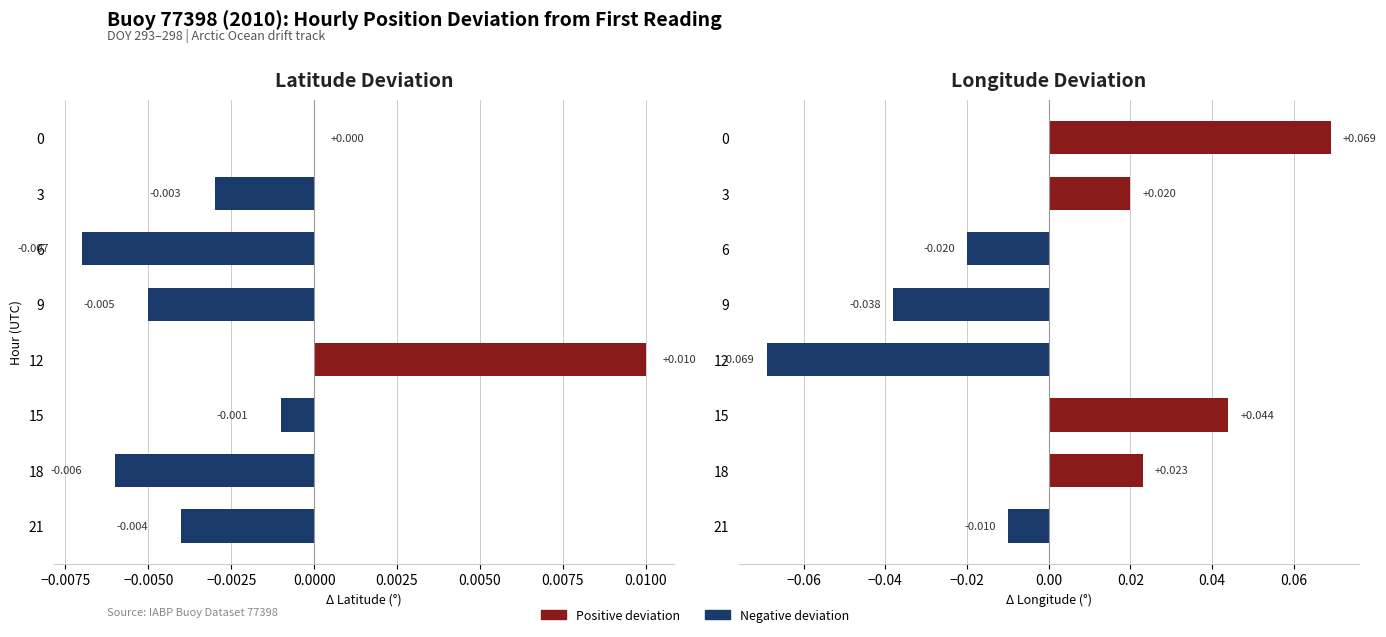

How many series are shown in this chart?

2